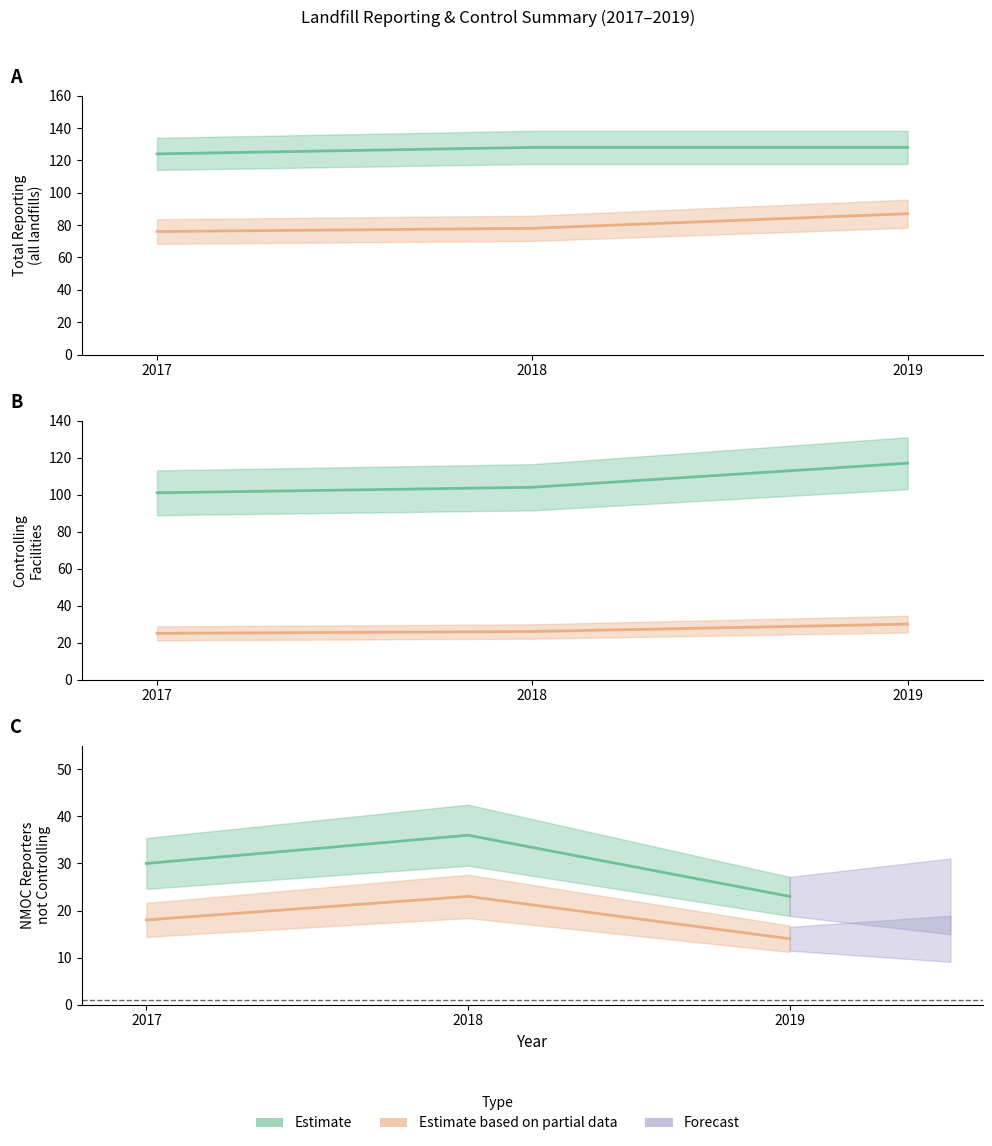

How many data points does each series have?

3